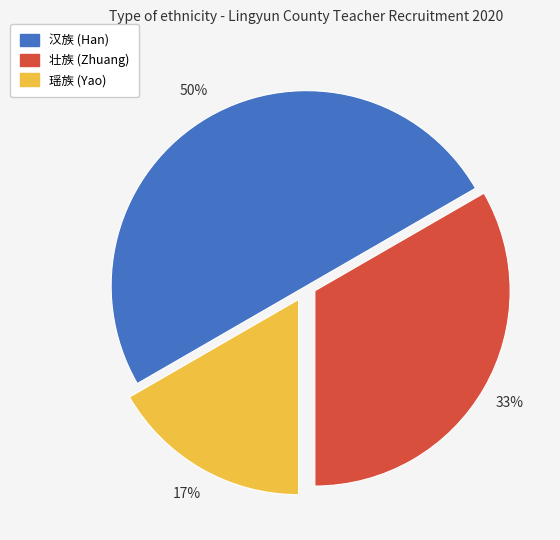

Do 壮族 and 汉族 together represent more than half of the pie?

Yes